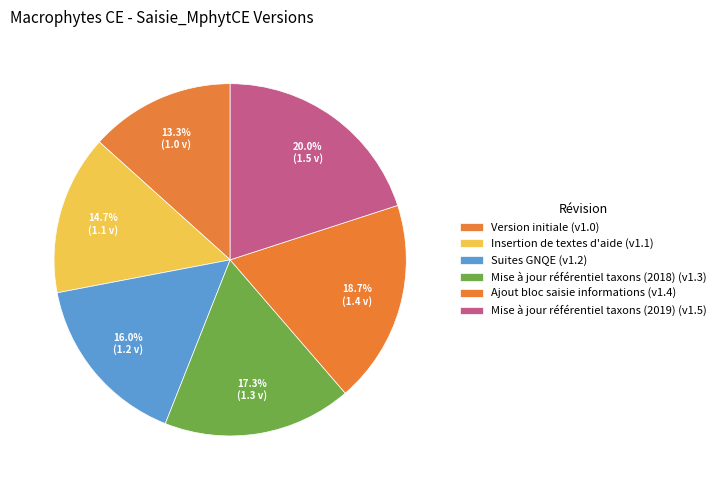

What is the smallest slice in the pie chart?

Version initiale